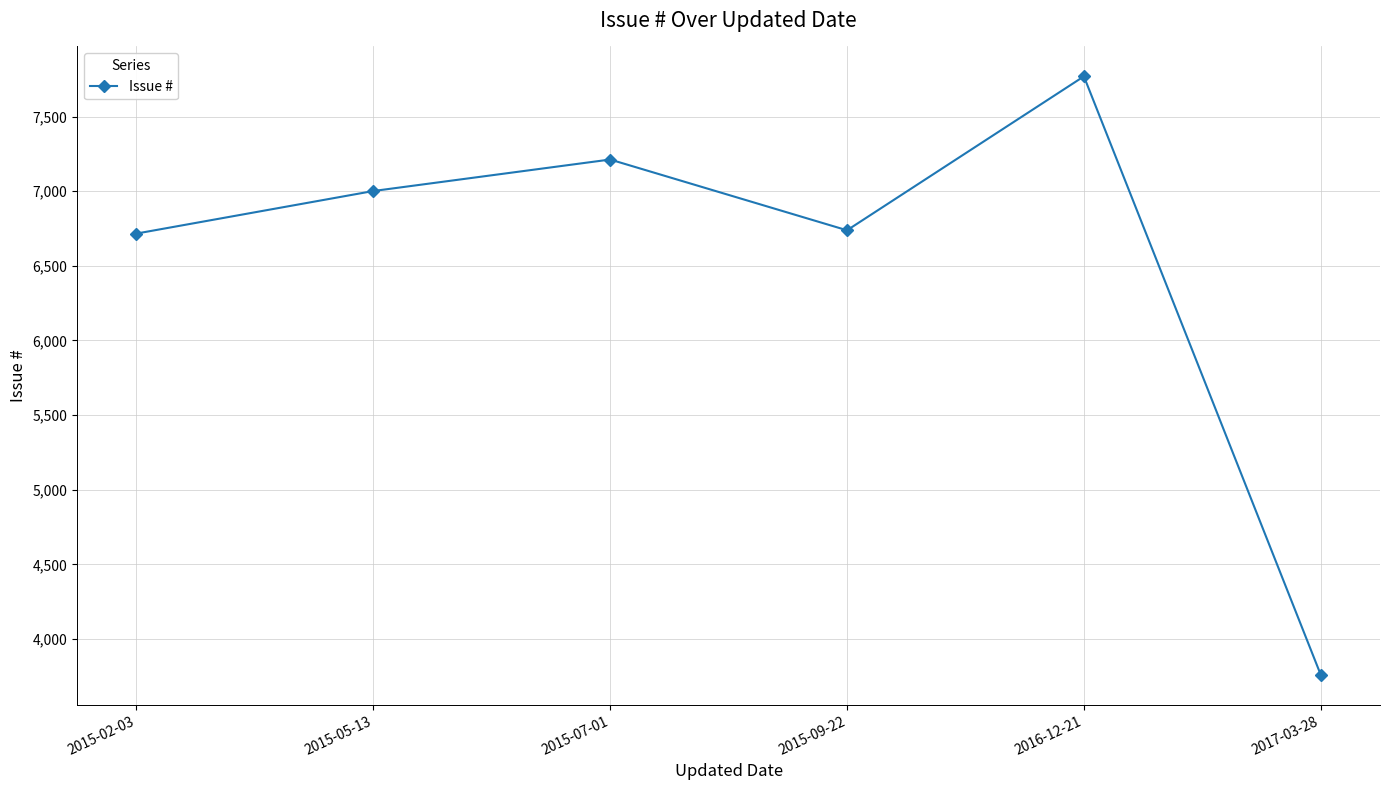

What is the ratio of the value at 2015-05-13 to the value at 2015-07-01?

1.0